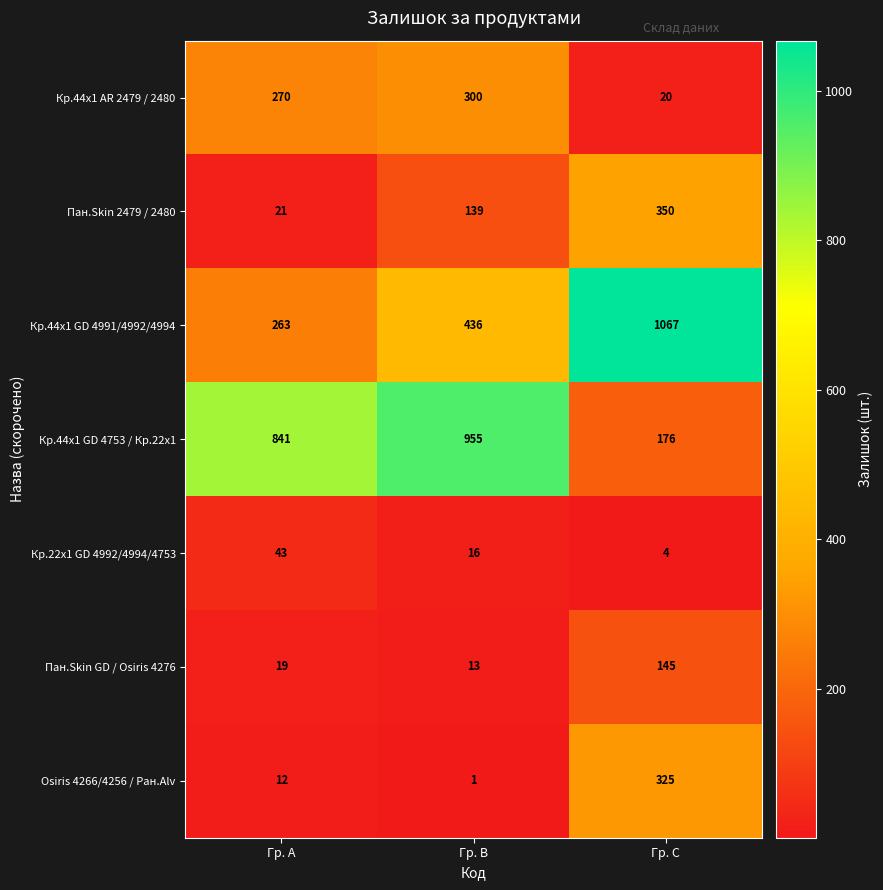

Between Гр. B and Гр. C, which series saw the biggest shift?

Кр.44x1 GD 4753 / Кр.22x1